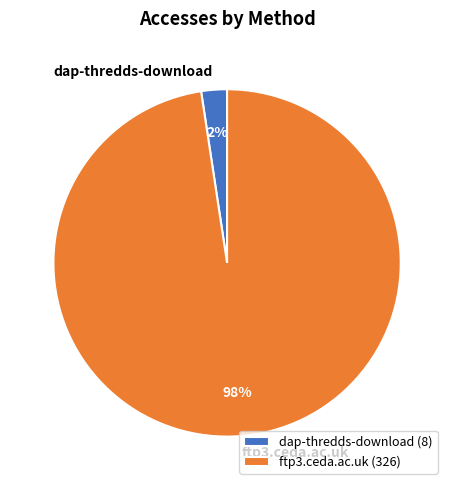

Is it true that dap-thredds-download is 8% of the pie?

False